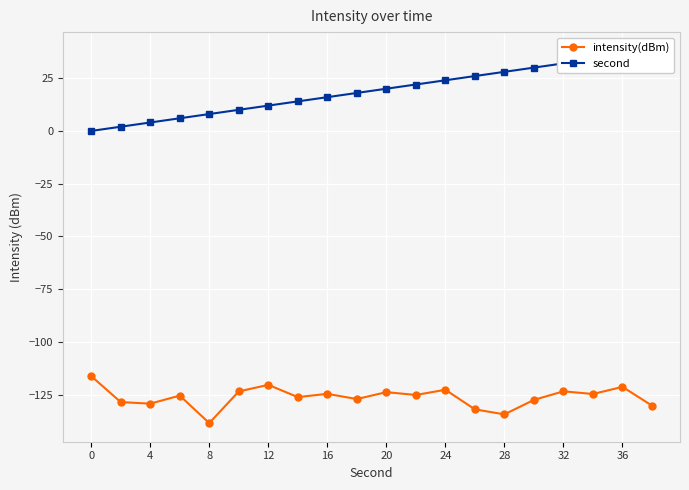

Is it true that intensity(dBm) equals -49.3 at 4?

False